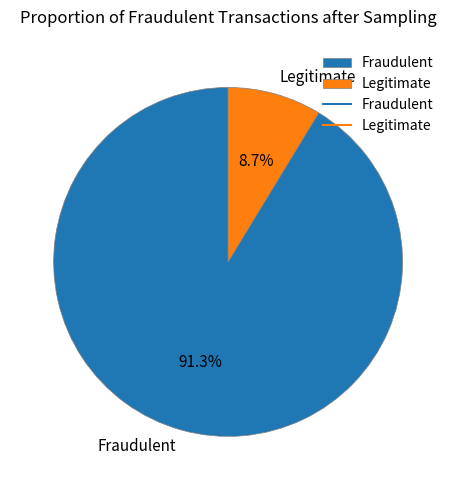

What is the largest slice in the pie chart?

Fraudulent